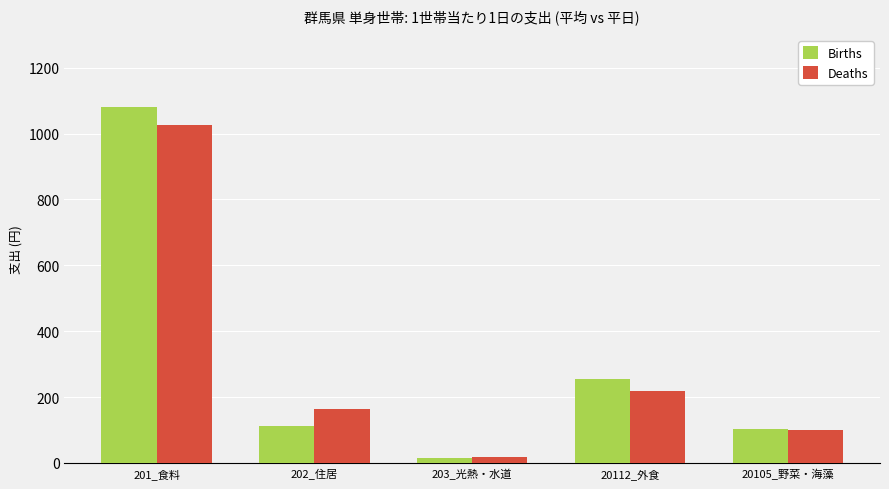

At which label does Births reach its peak?

201_食料